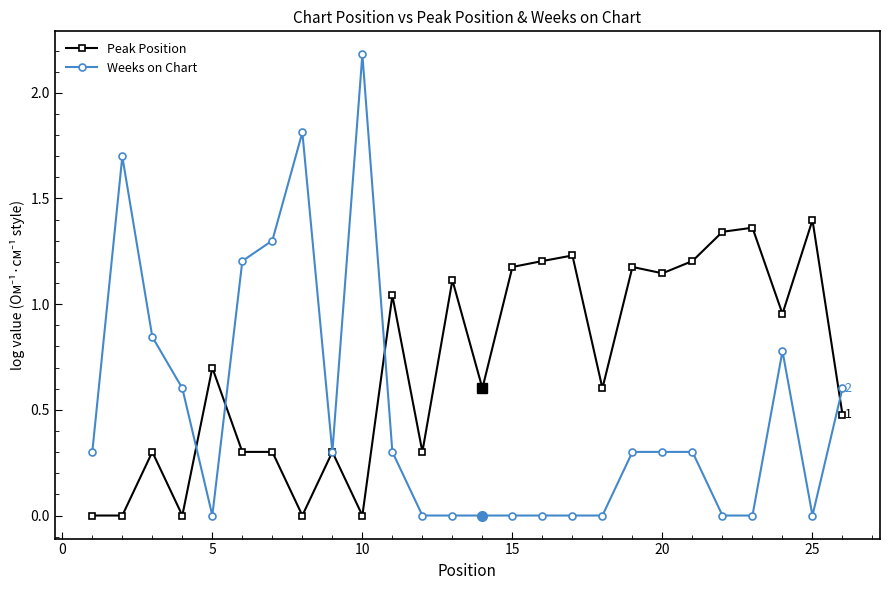

Which series has the widest spread of values?

Weeks on Chart